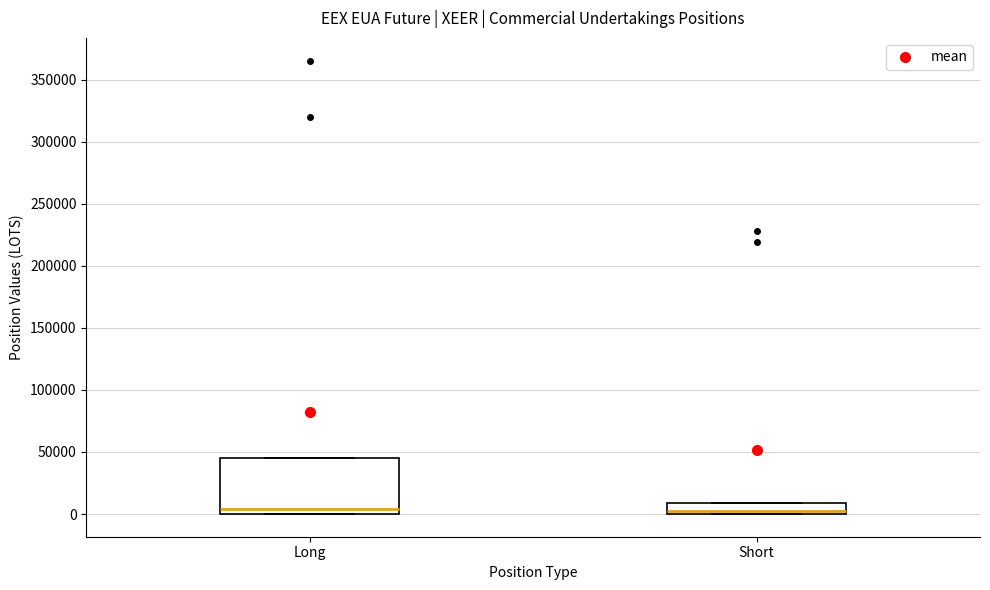

Reading left to right, read every box against the y-axis: the position of its median line, the range the box covers, and the ends of its whiskers. The values are not printed on the chart, so give them approximately, as read against the axis.

Long: median 5000, box 0 to 45000, whiskers 0 to 45000
Short: median 0 (just above the box's lower edge), box 0 to 10000, whiskers 0 to 10000